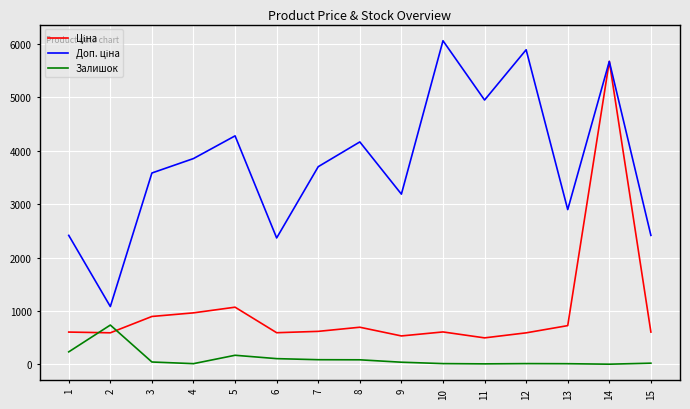

At which category is the sum across all series the highest?

14